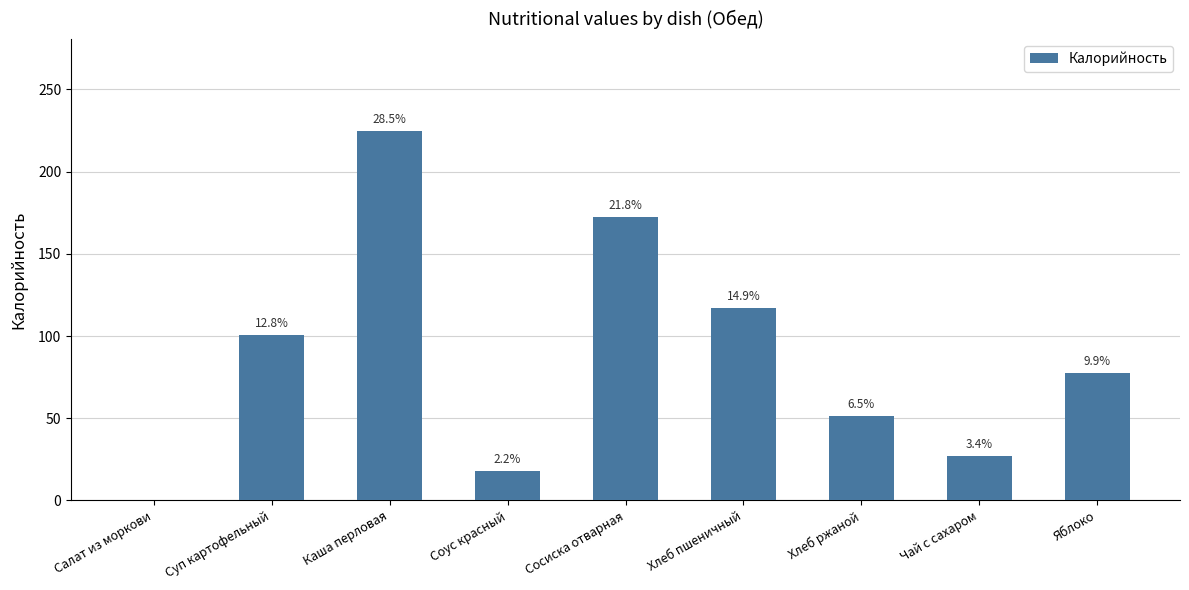

What is the maximum value shown in the chart?

224.5